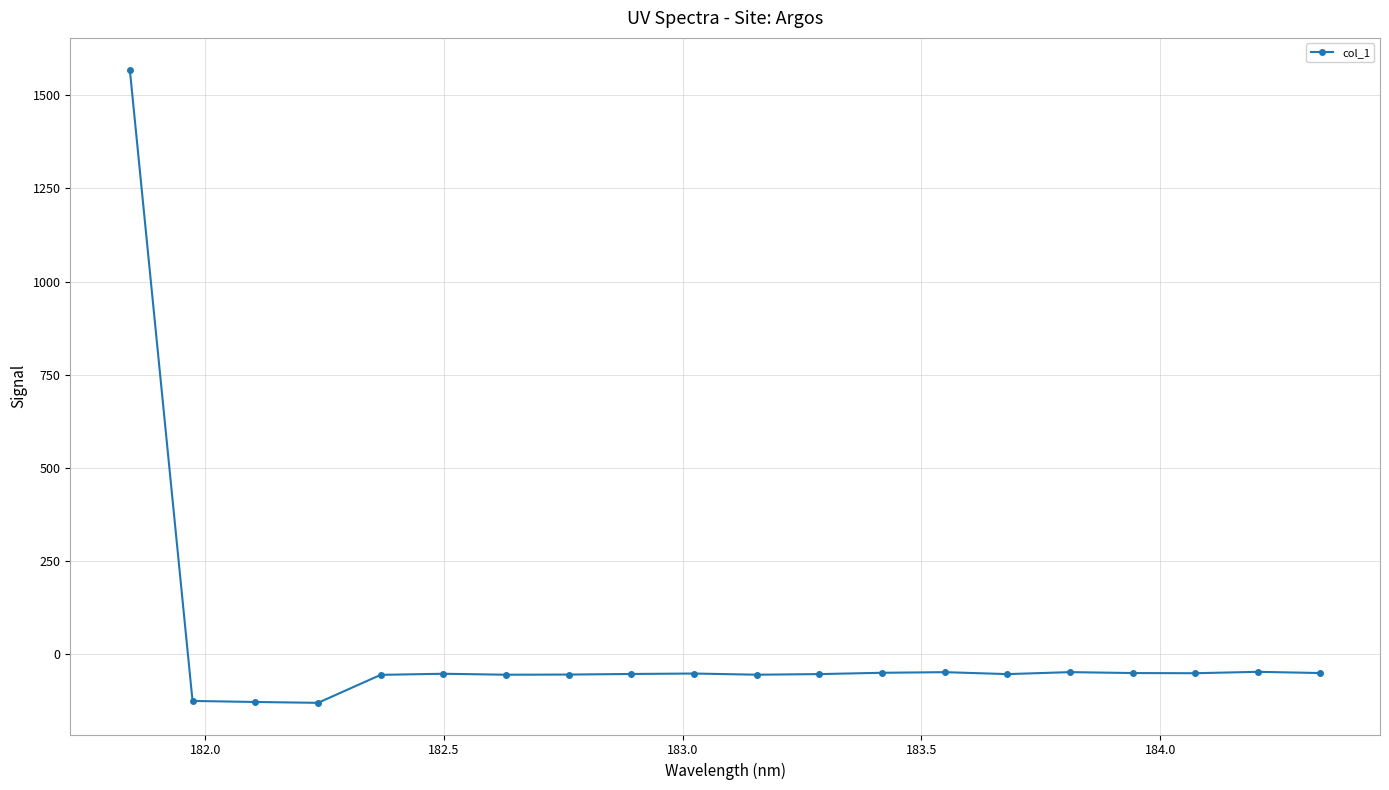

What is the value of the 3rd point from the left?

-127.6